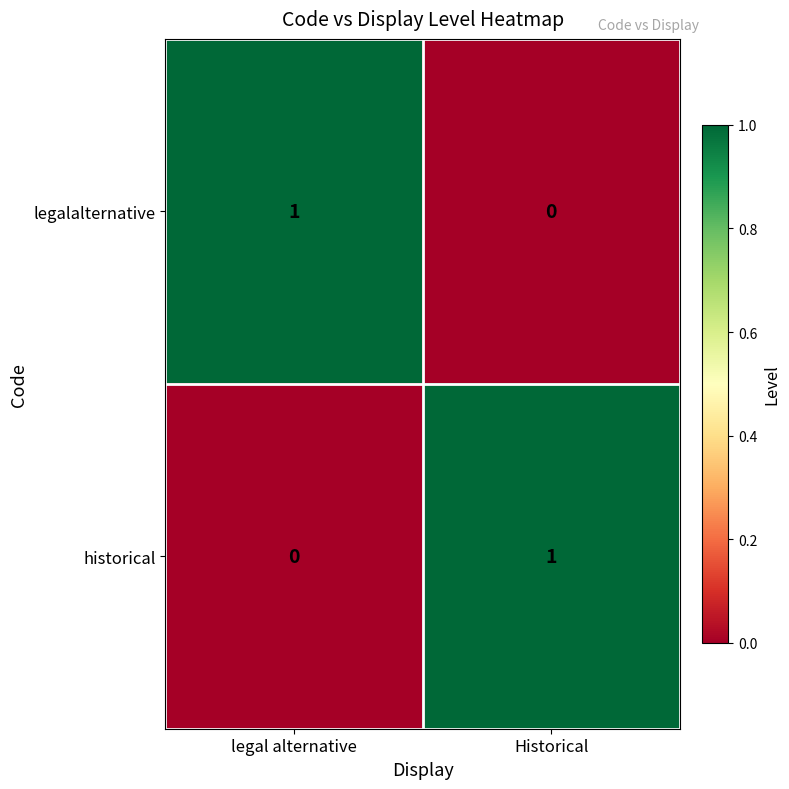

How many data points does each series have?

2